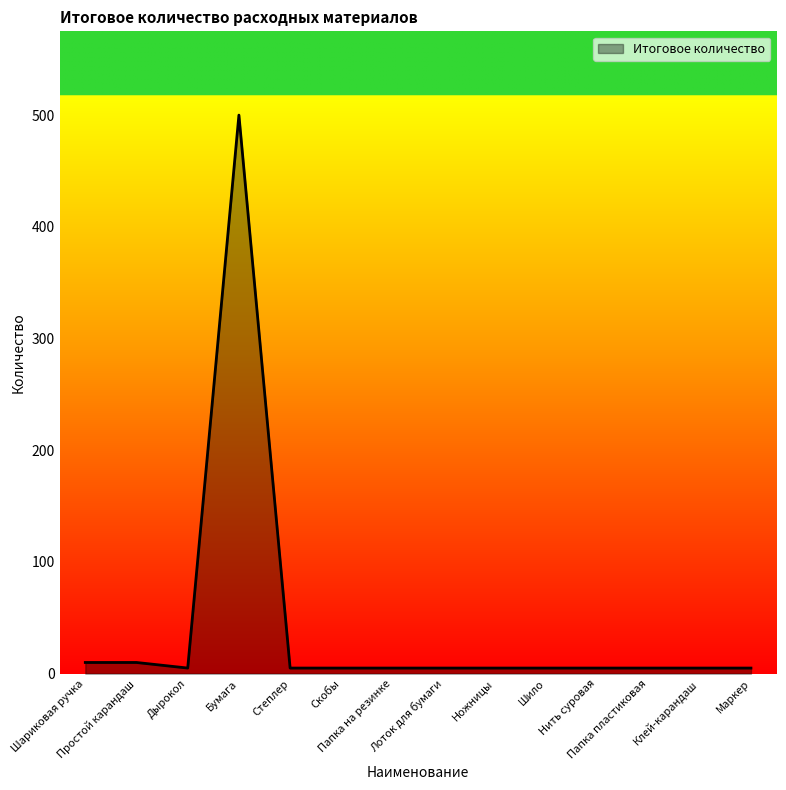

Count the number of data series in this chart.

1